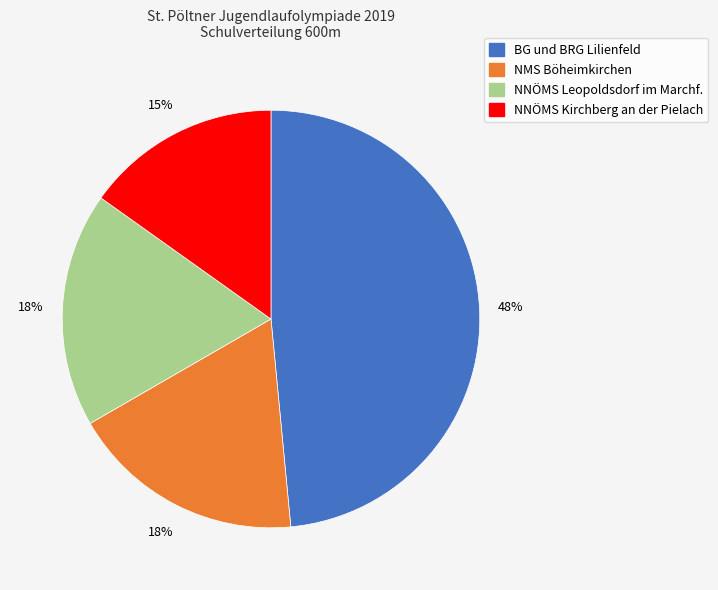

To the nearest percent, what is the average slice percentage?

25%